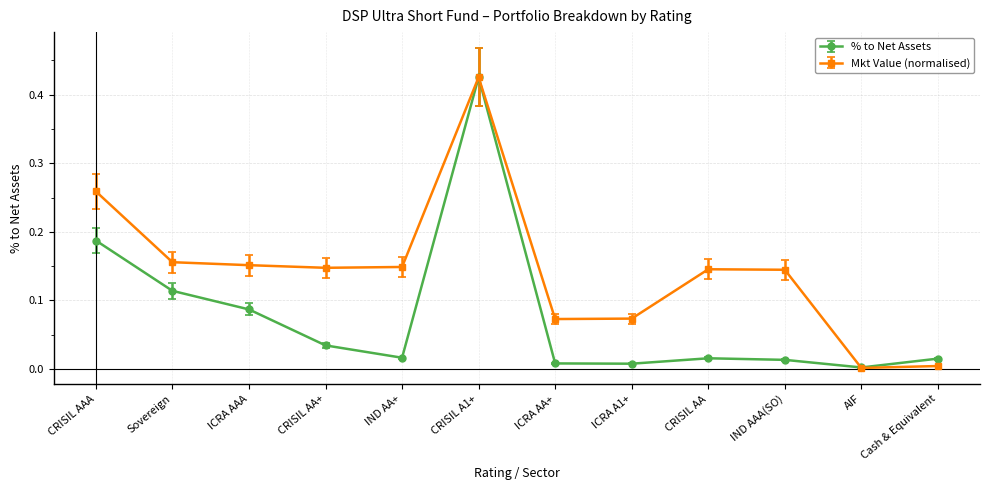

How many lines are shown in the chart?

2